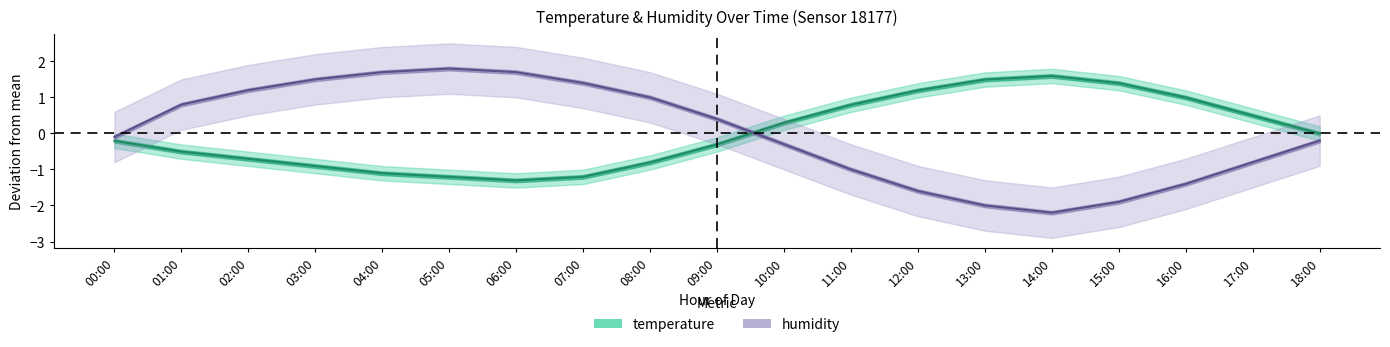

What is the difference between the temperature values at 05:00 and 01:00?

0.7